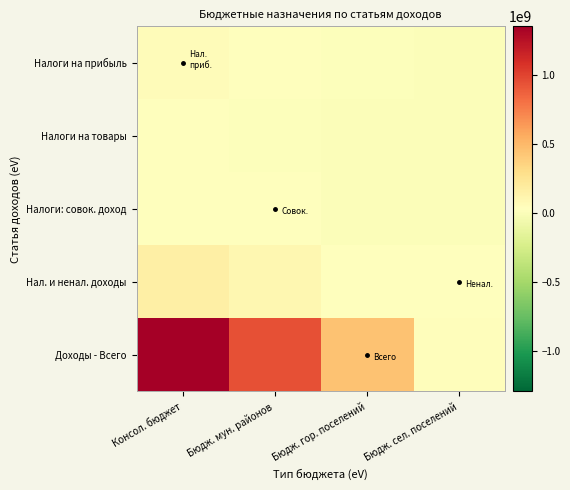

At which category is the sum across all series the highest?

Консол. бюджет